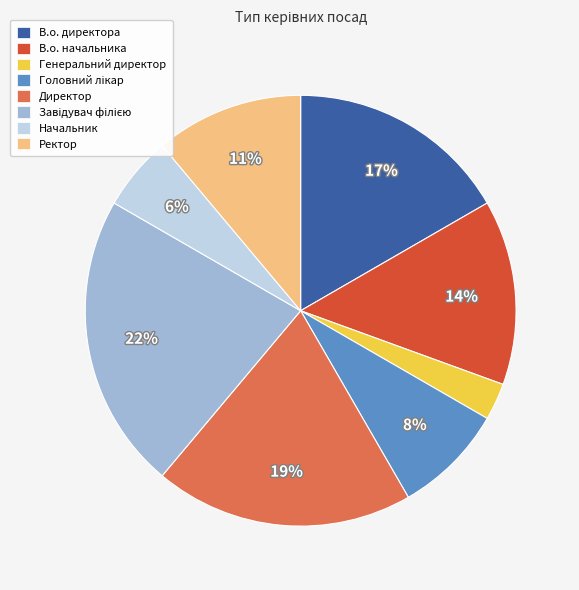

How many segments does this pie chart have?

8